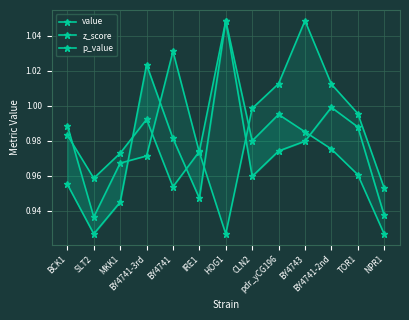

At which label does z_score reach its minimum?

SLT2